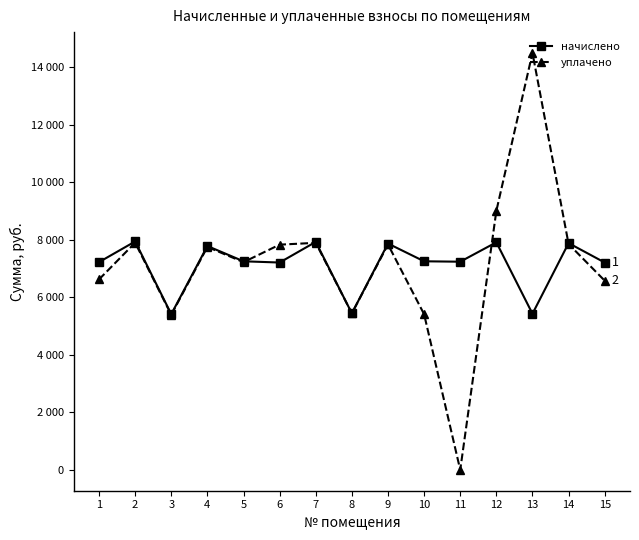

Reading right to left, extract all data points from this chart.

начислено: 15=7204.7	14=7879.2	13=5425.1	12=7908.0	11=7233.4	10=7247.8	9=7864.9	8=5439.4	7=7922.3	6=7204.7	5=7247.8	4=7778.8	3=5410.7	2=7936.7	1=7219.1
уплачено: 15=6574.2	14=7846.3	13=14486.9	12=8999.5	11=0.0	10=5407.8	9=7832.0	8=5439.4	7=7889.2	6=7825.9	5=7217.5	4=7746.2	3=5388.1	2=7894.6	1=6617.5